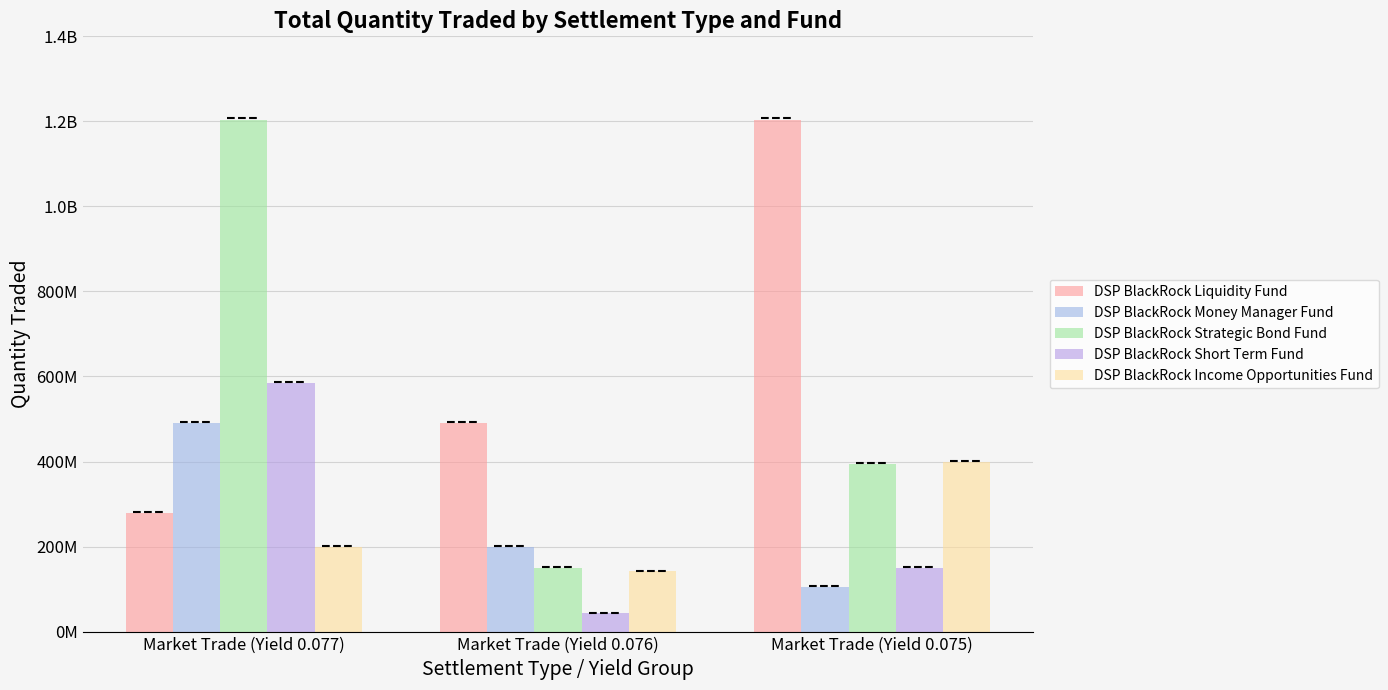

What is the highest value of the DSP BlackRock Income Opportunities Fund series?

399500000